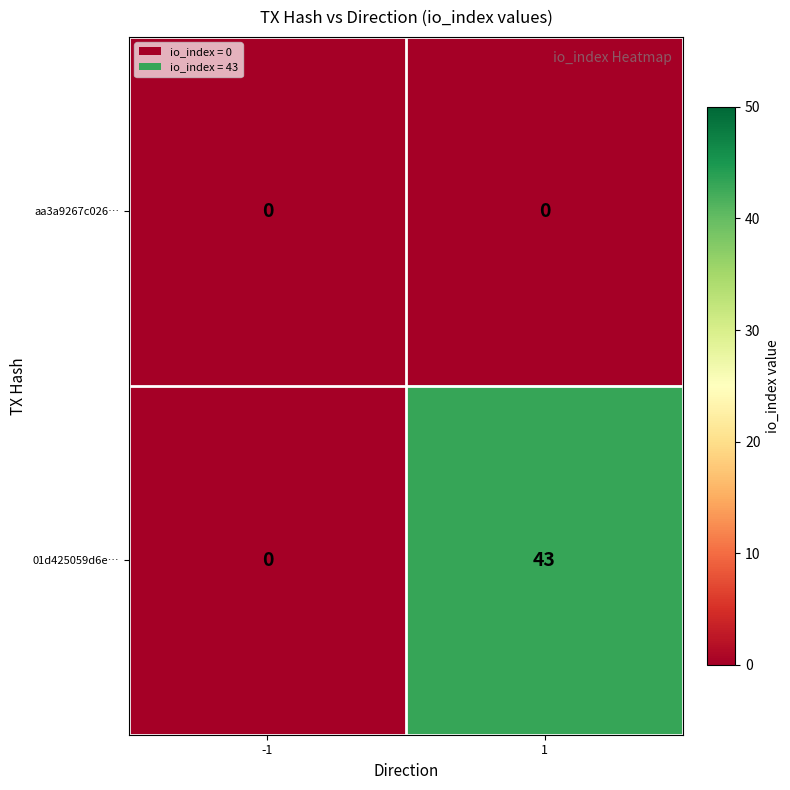

Between -1 and 1, which series saw the biggest shift?

01d425059d6e…